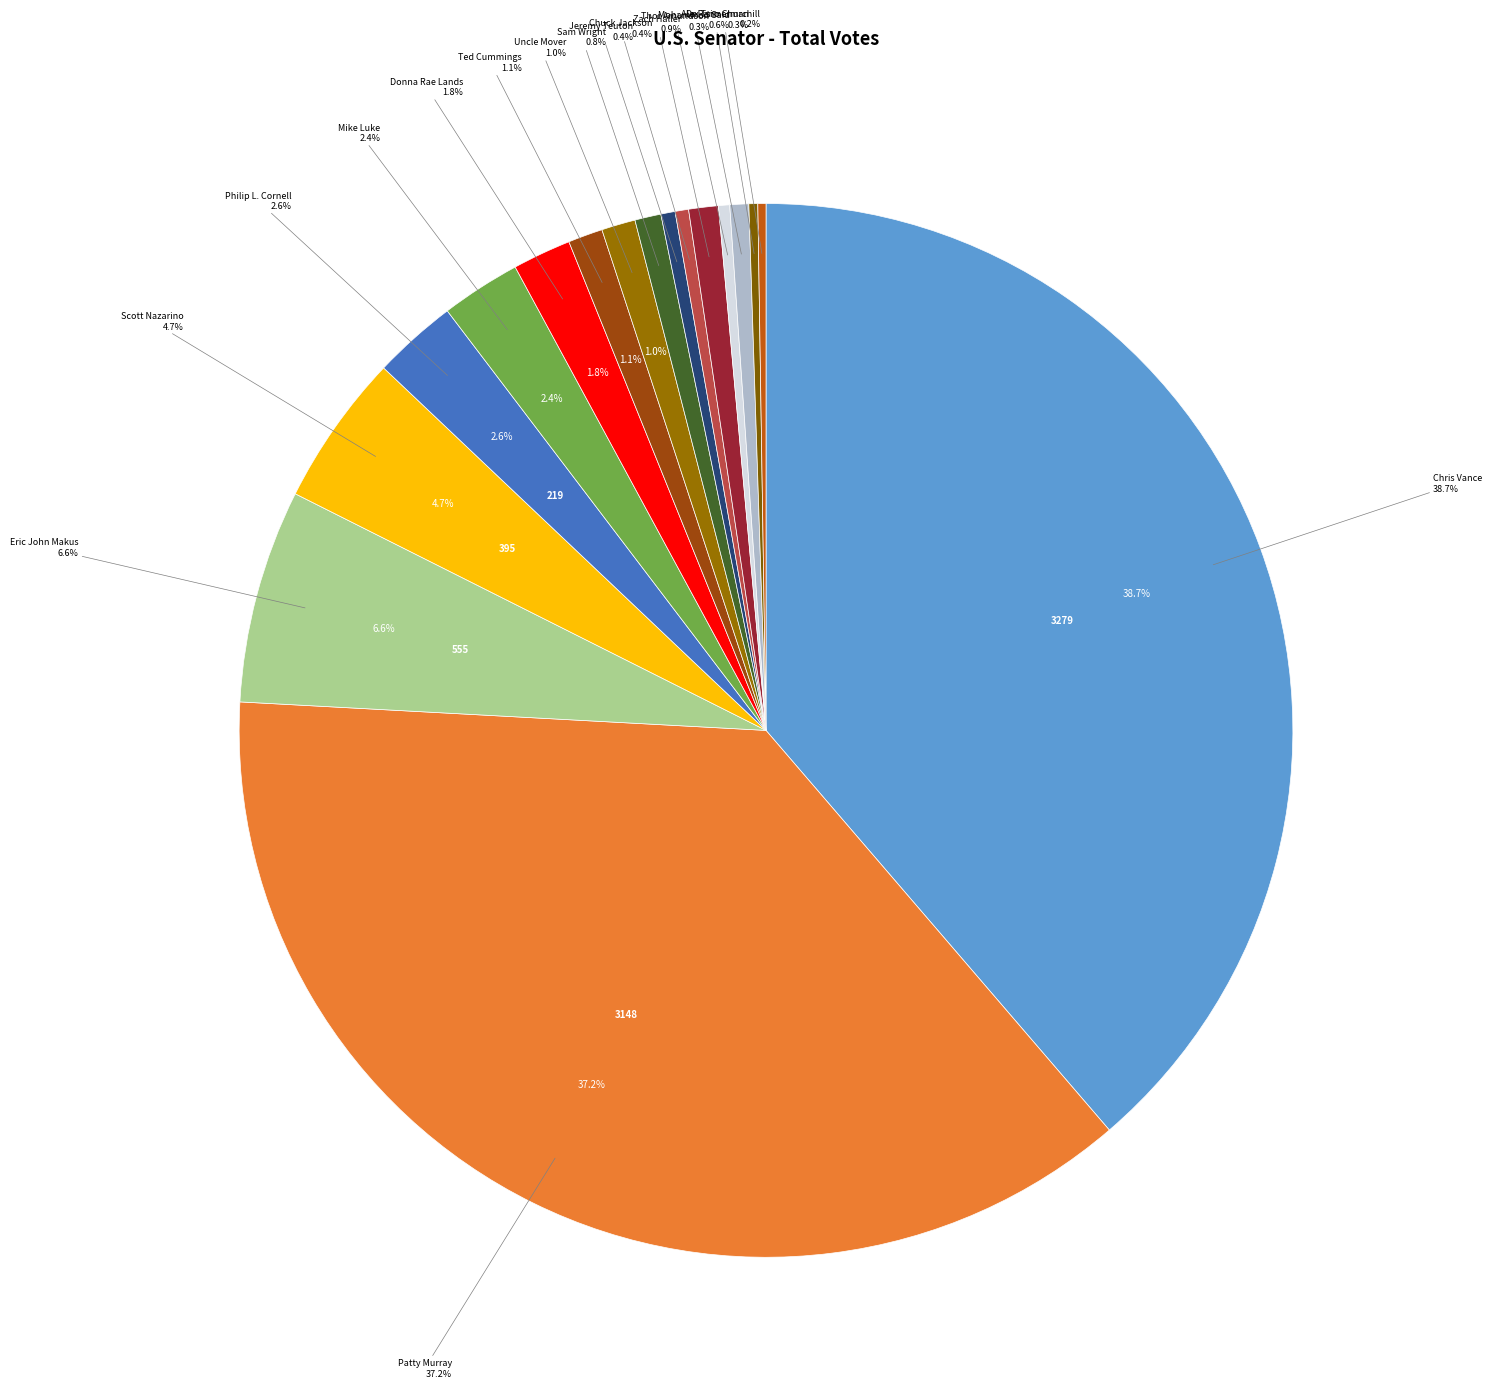

To the nearest percent, what percentage of the pie is Philip L. Cornell?

3%